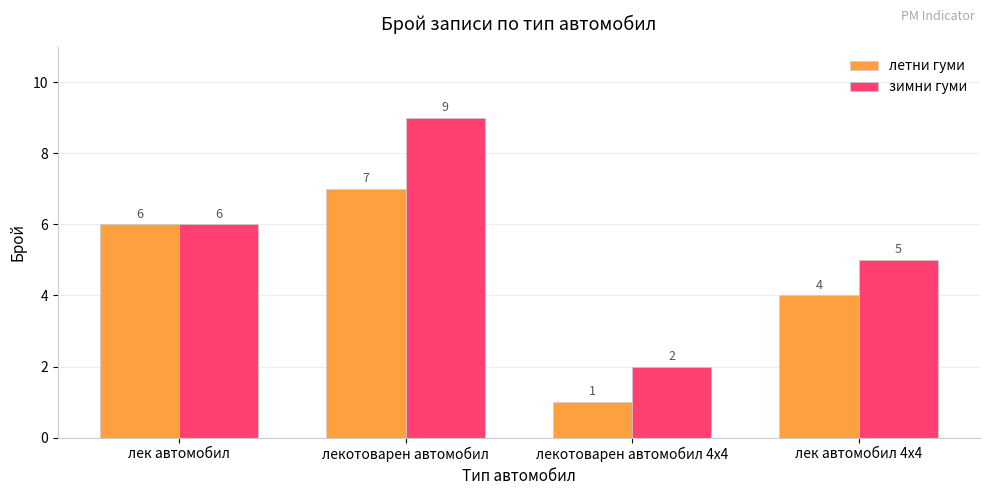

What is the label of the 1st bar from the left?

лек автомобил